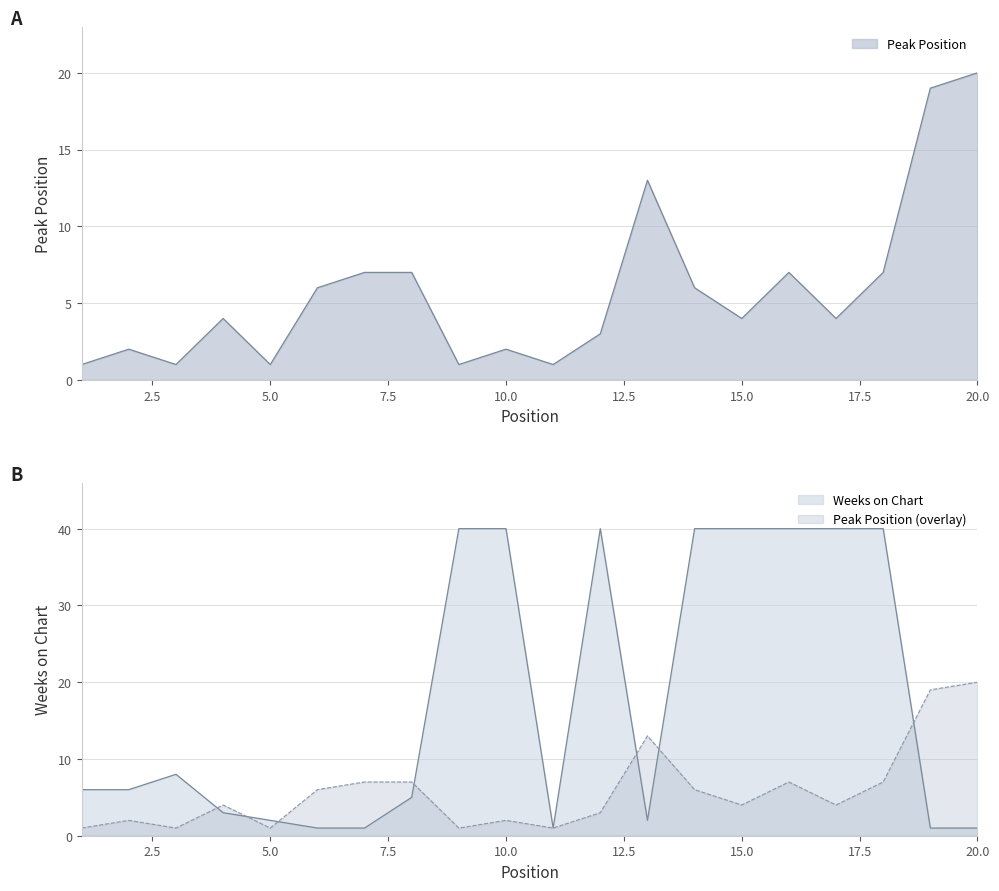

The value at 5 is 1. True or false?

True